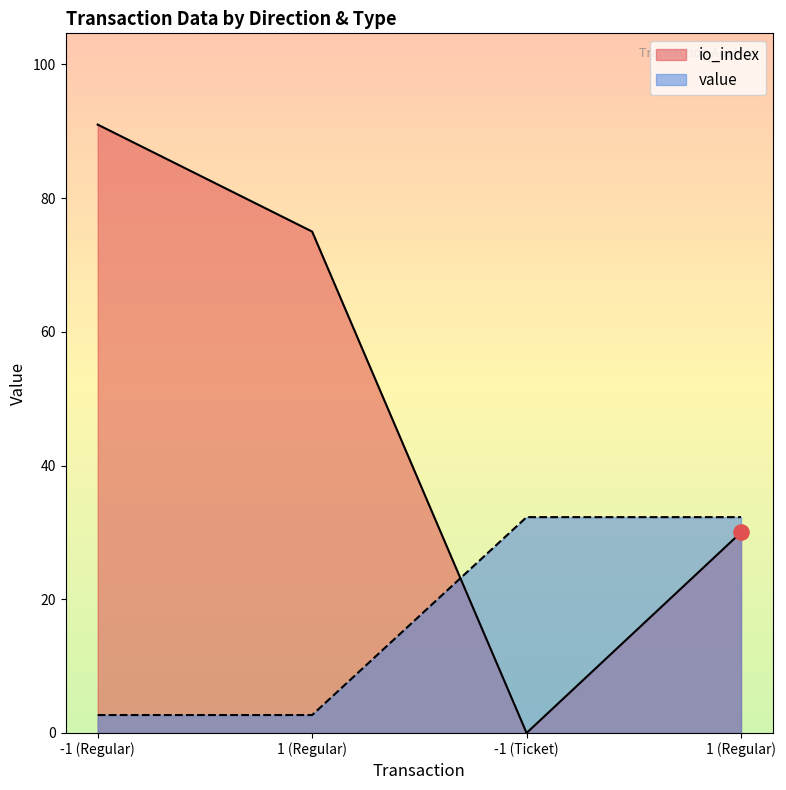

Which series contains the highest Y value?

io_index